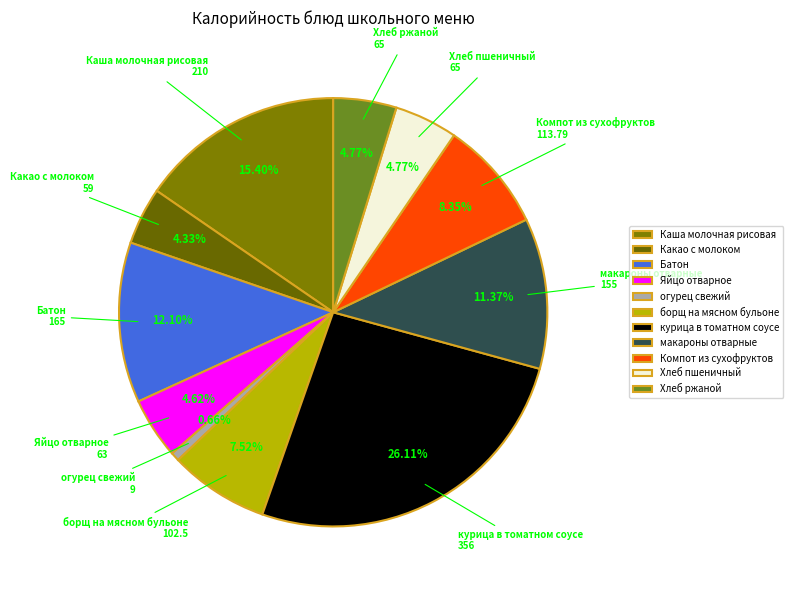

Which category has the biggest portion of the pie?

курица в томатном соусе